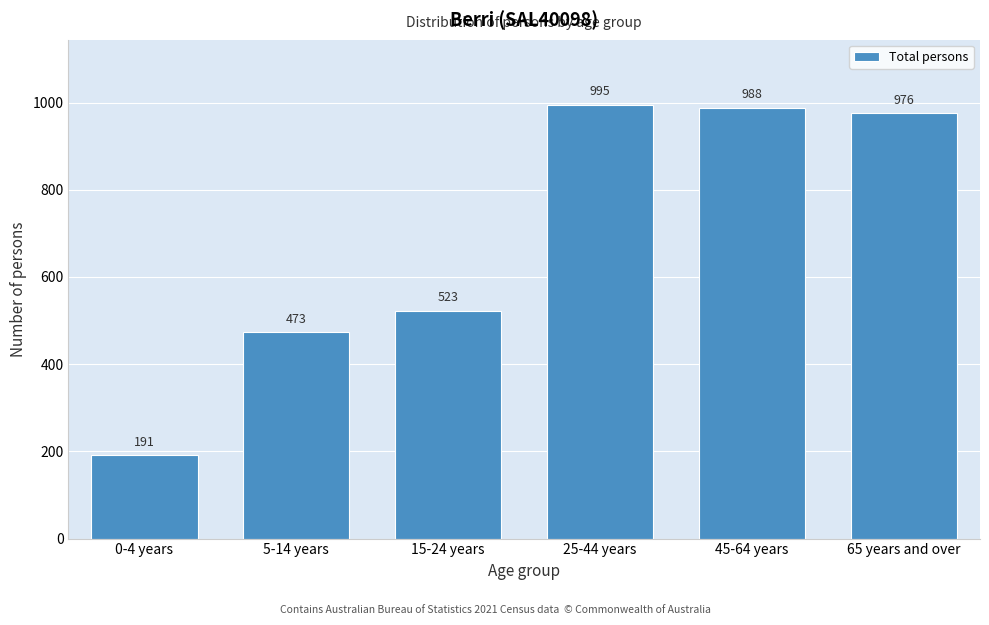

Reading right to left, transcribe all the data shown in this chart.

65 years and over=976	45-64 years=988	25-44 years=995	15-24 years=523	5-14 years=473	0-4 years=191